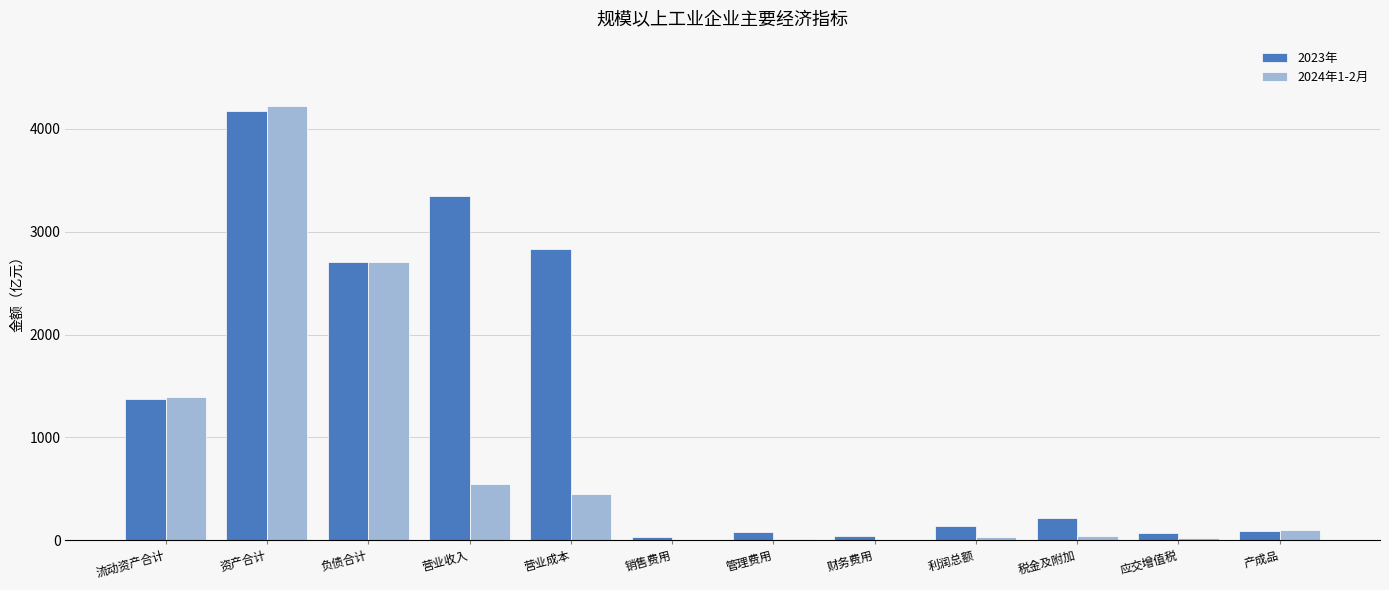

How many data points does each series have?

12